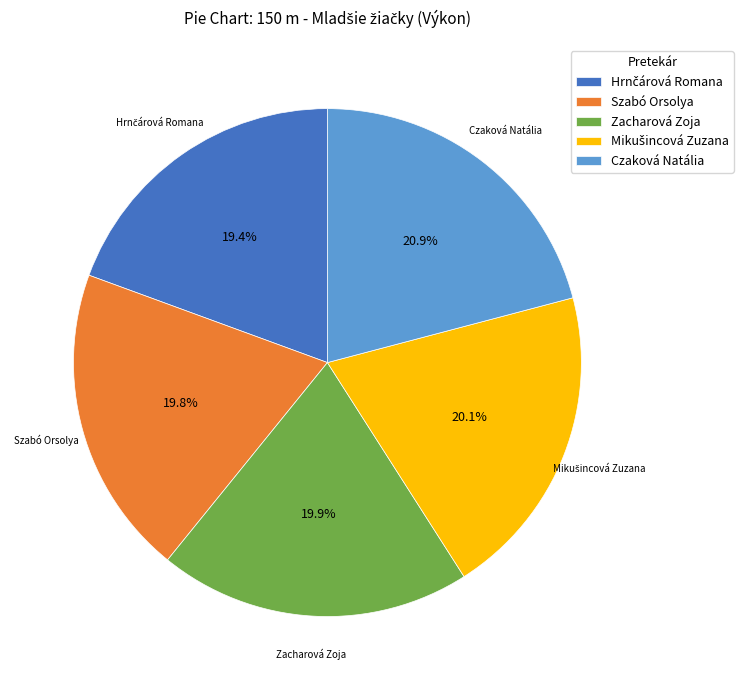

Count the number of slices in the pie.

5